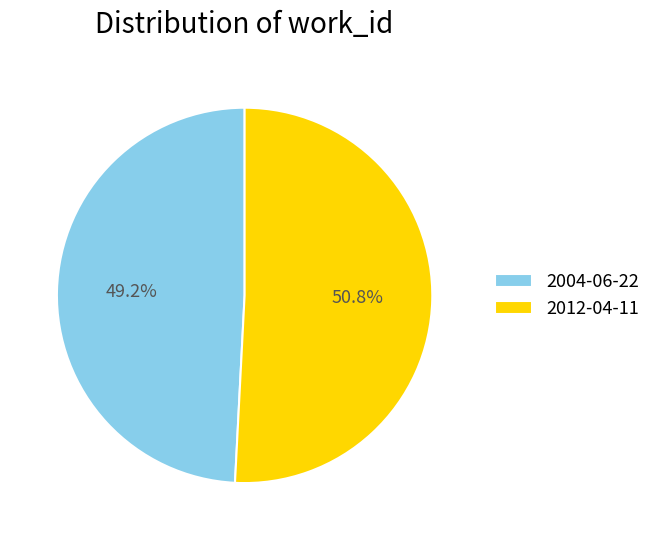

True or false: 2012-04-11 accounts for 51% of the total.

True